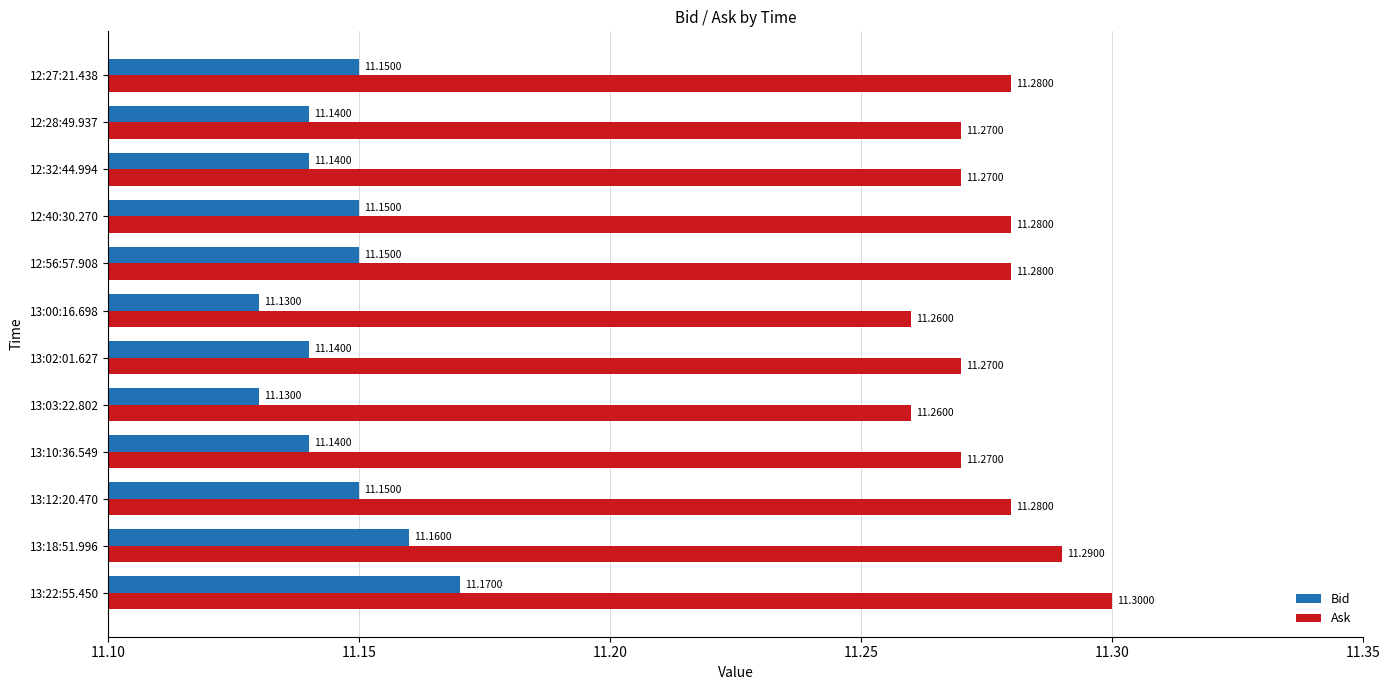

At which category is the sum across all series the highest?

13:22:55.450